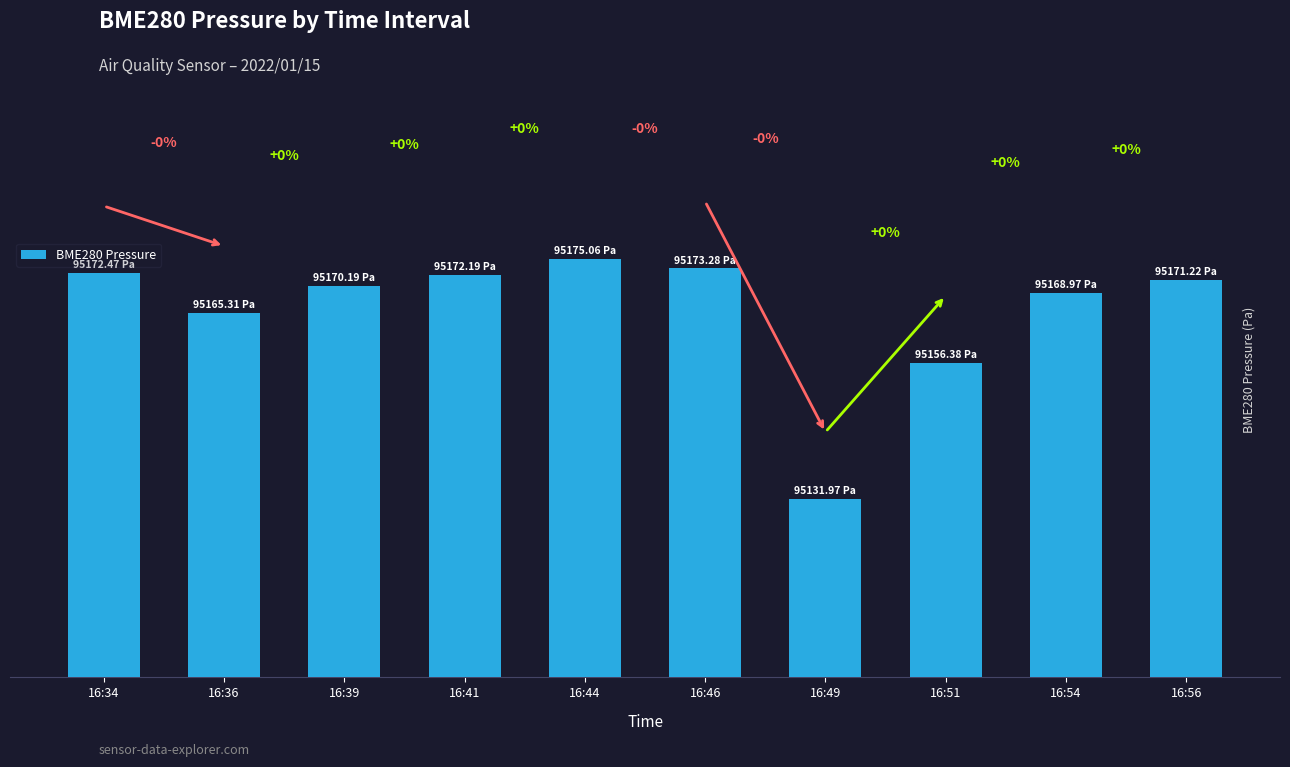

Does the chart contain any negative values?

No